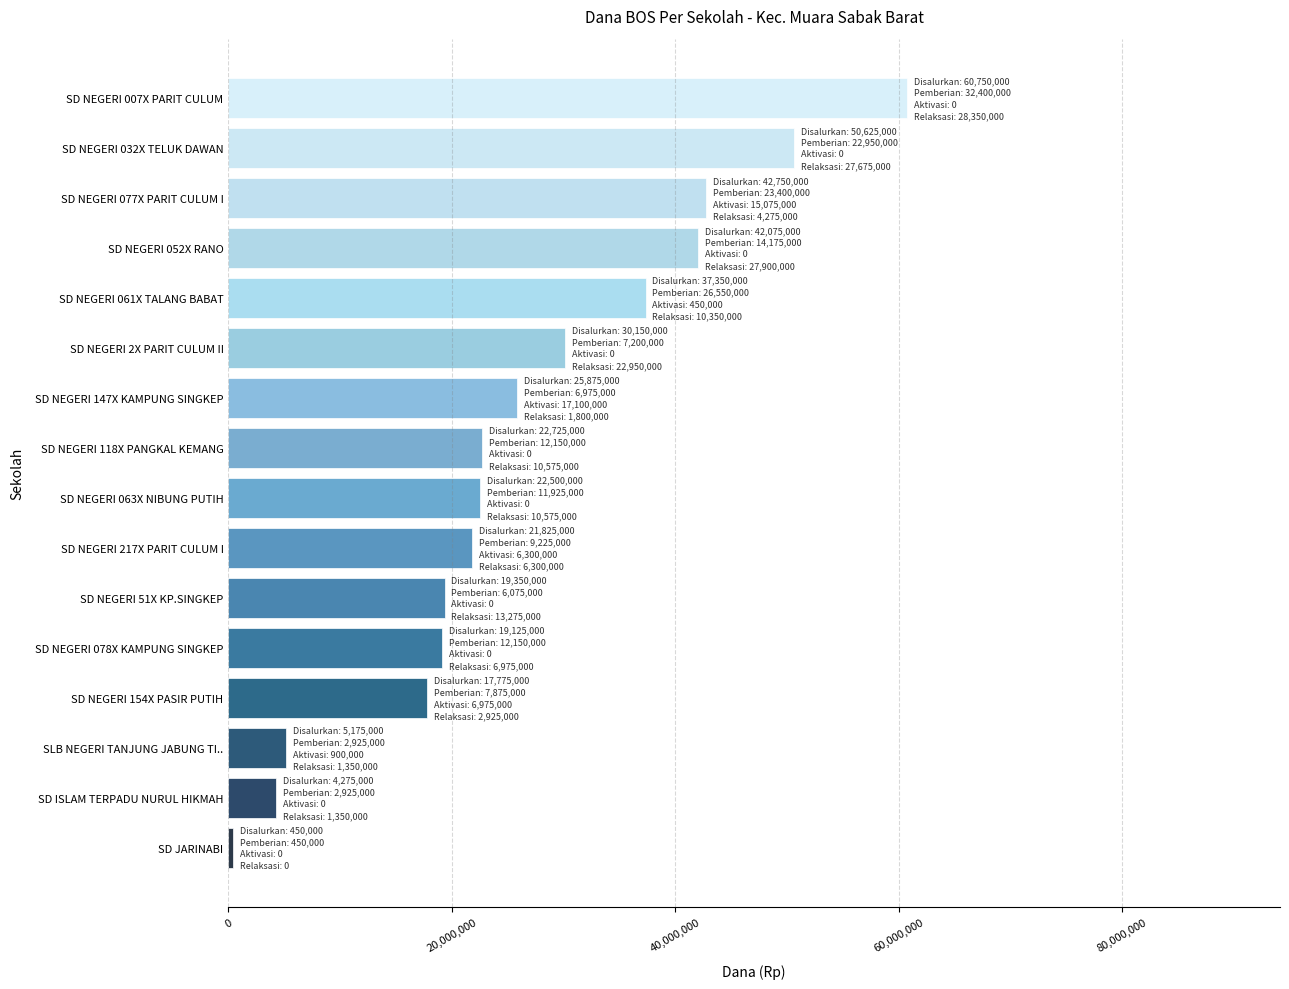

What is the change in value from SLB NEGERI TANJUNG JABUNG TI.. to SD NEGERI 154X PASIR PUTIH?

+12600000